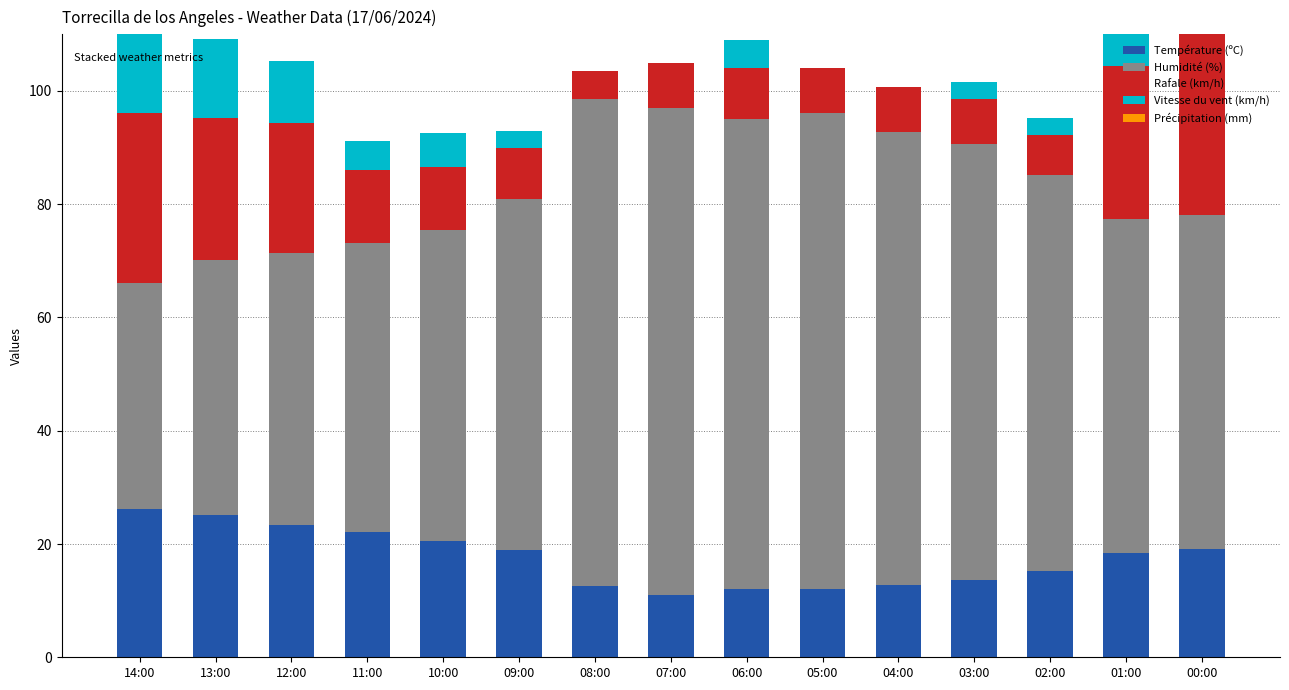

Does the chart contain stacked bars?

No